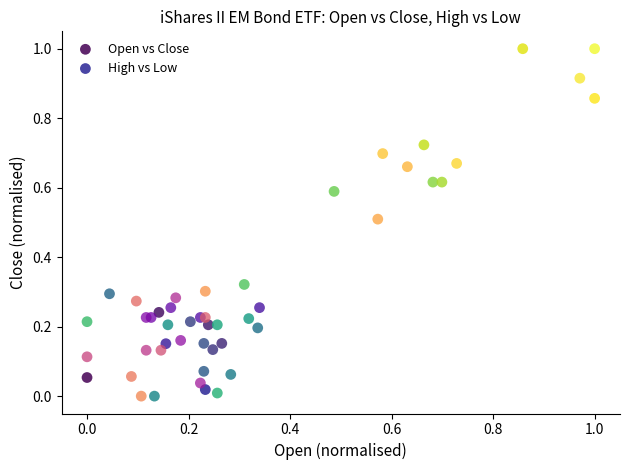

What are all the series names shown in the legend?

Open vs Close, High vs Low